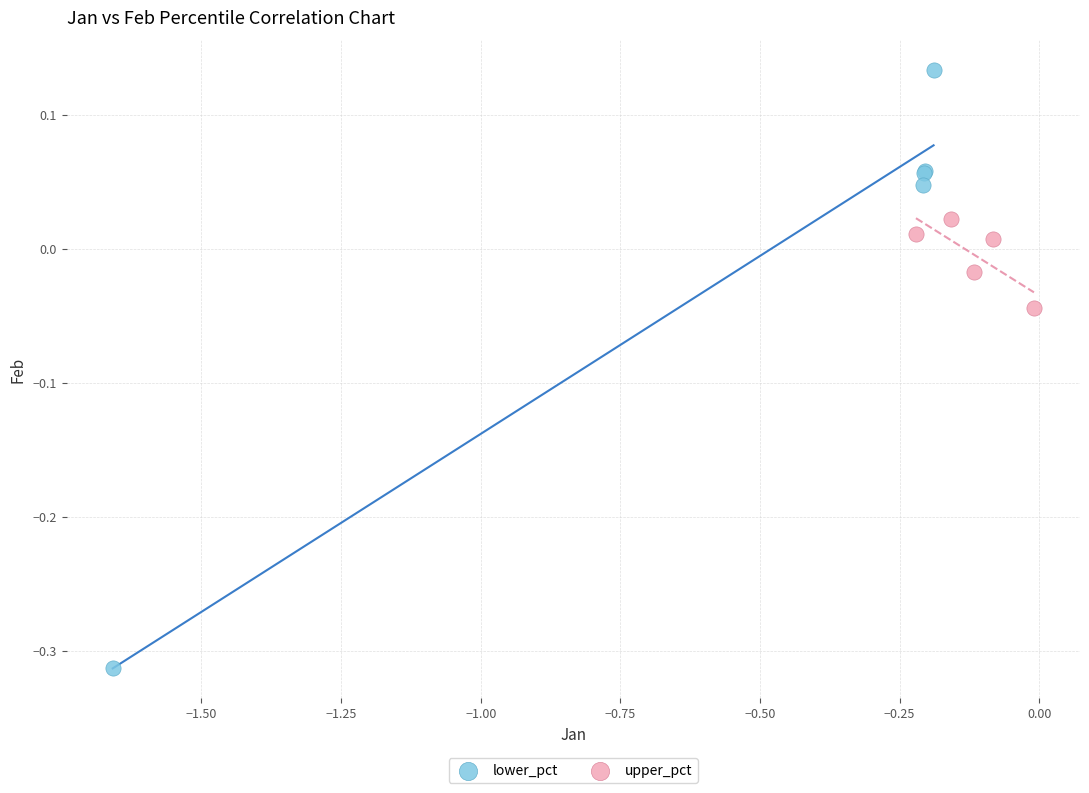

Which series contains the lowest Y value?

lower_pct